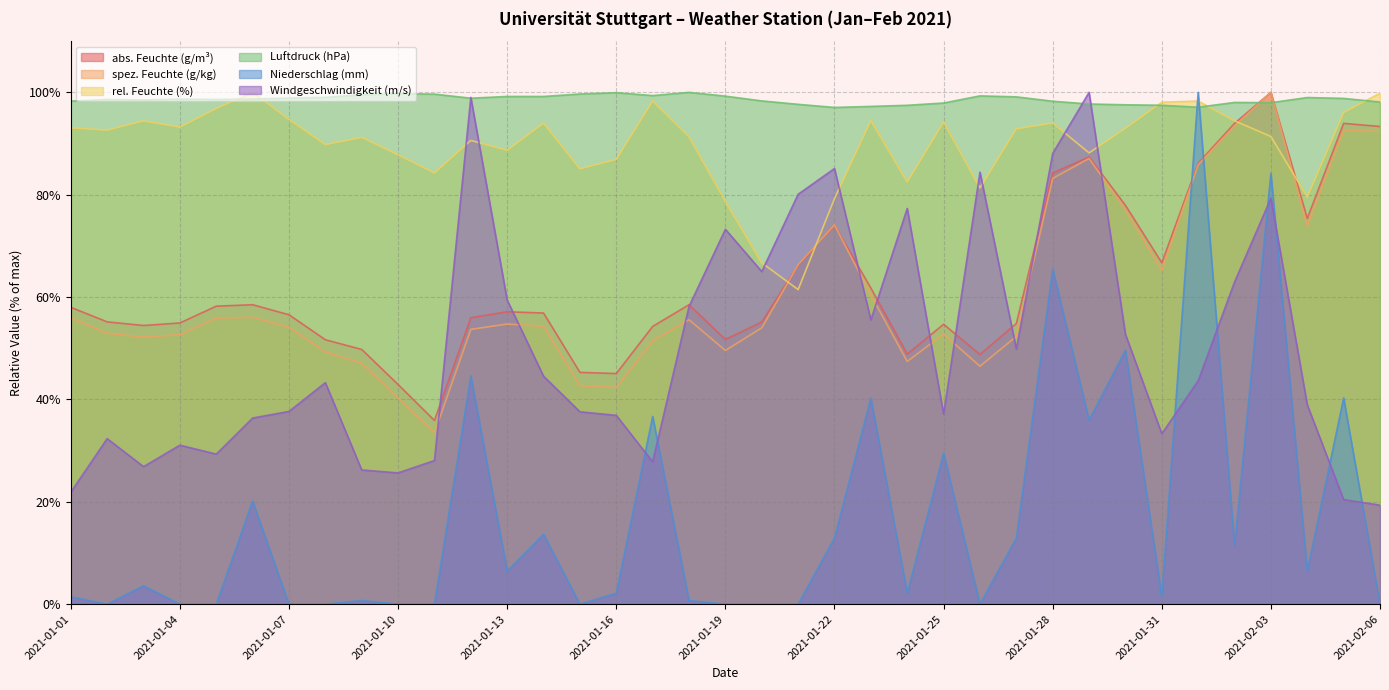

What is the sum of the abs. Feuchte (g/m³) values at 2021-01-02 and 2021-01-10?

98.1